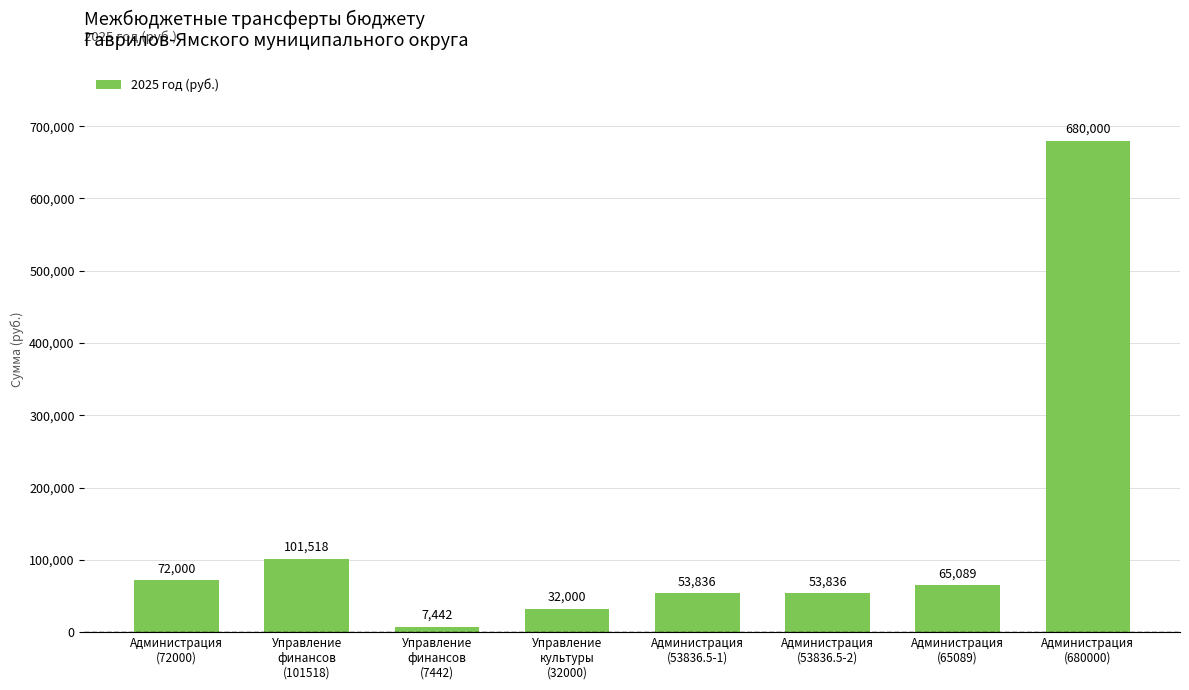

How many categories are shown in the chart?

8